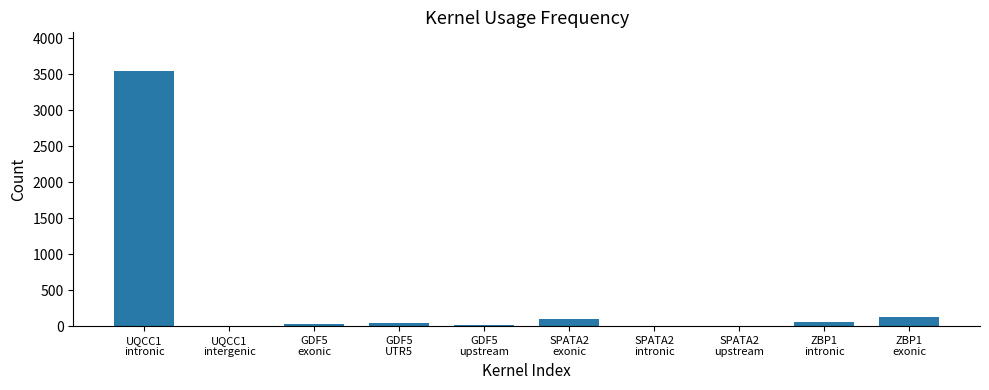

What is the greatest value displayed?

3550